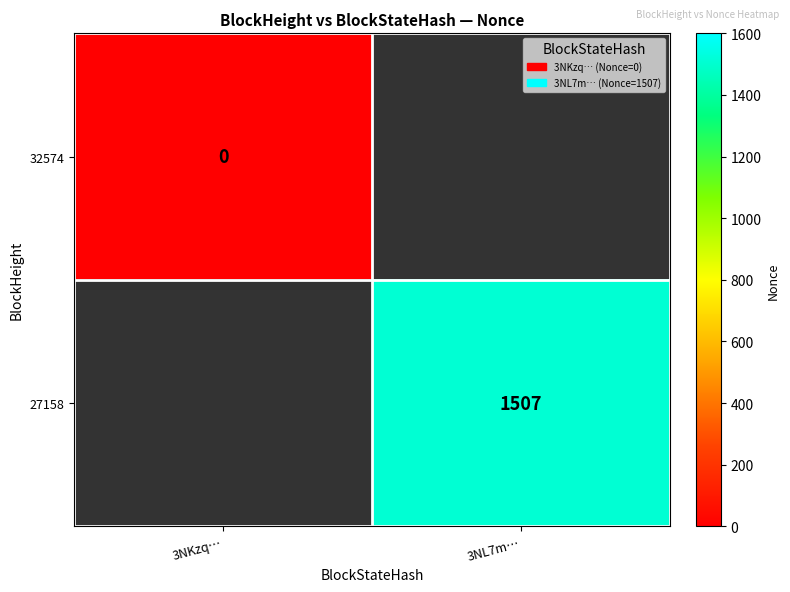

True or false: 27158 has a value of 1507 at 3NL7m….

True